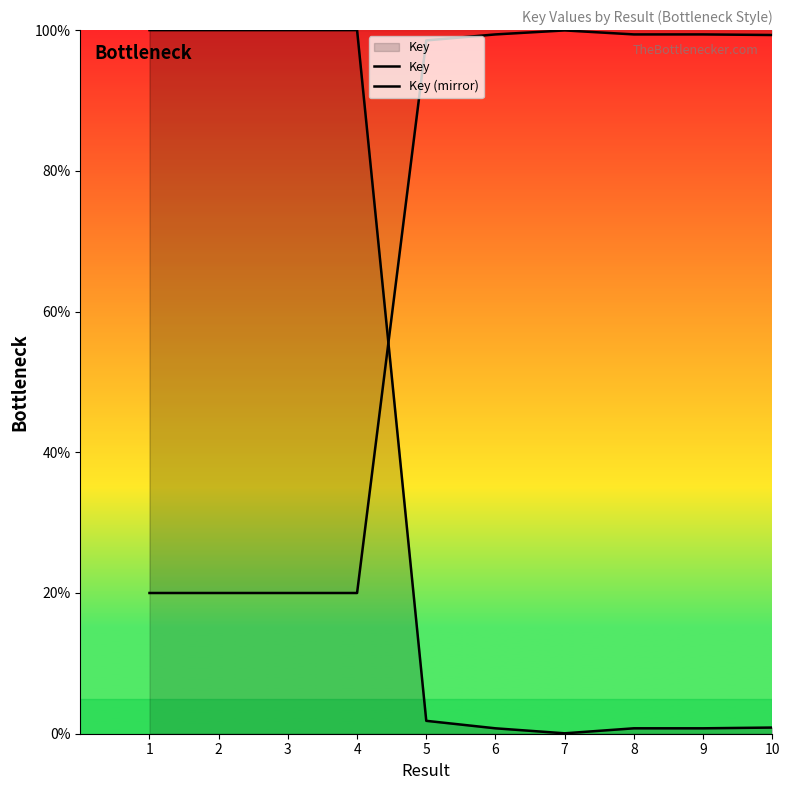

The Key series shows 100.0 at 2. True or false?

True